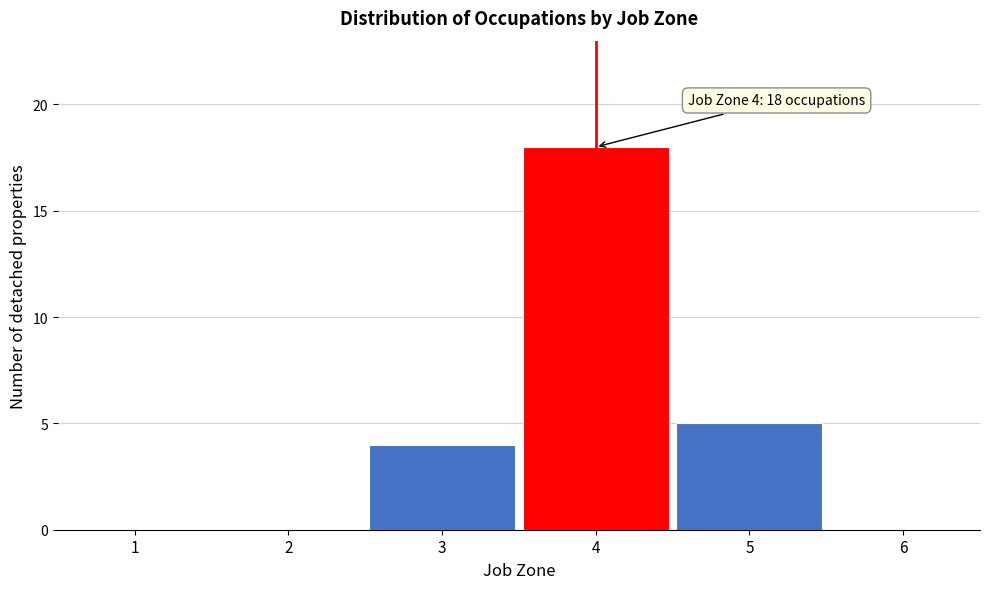

Over which range of the x-axis is the bar tallest?

3.5 to 4.5